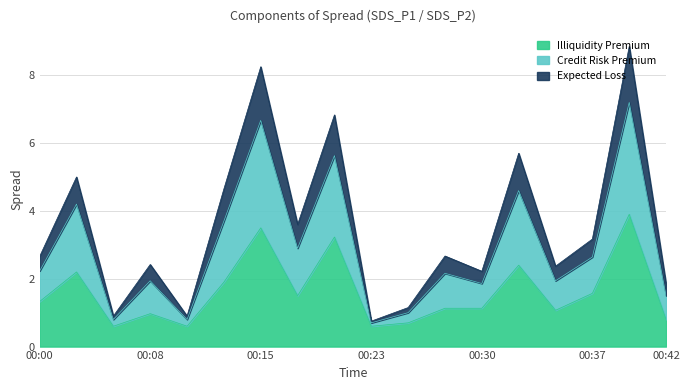

At how many categories does at least one series exceed 6?

3